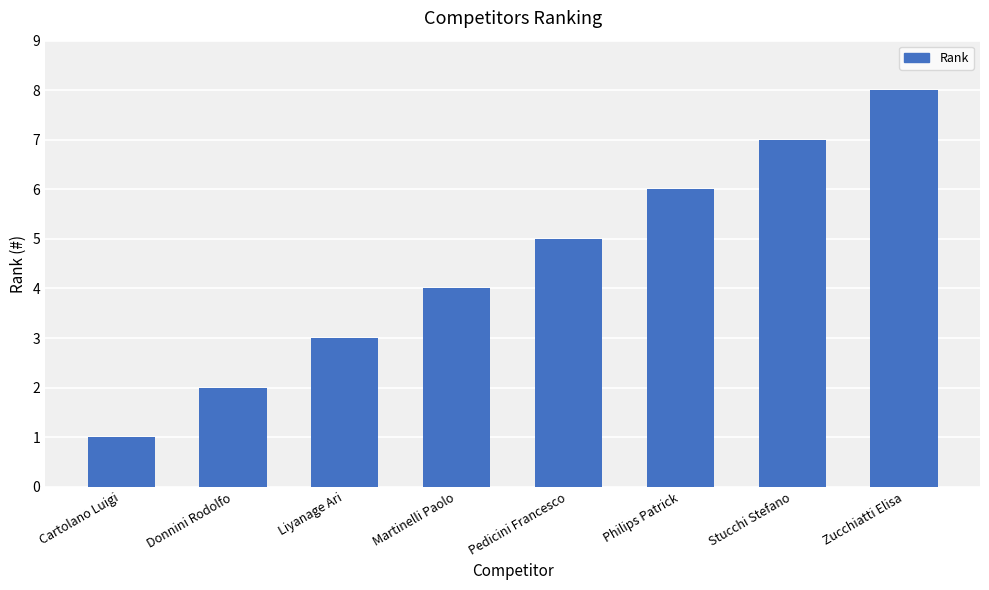

Which category has the highest value across all series?

Zucchiatti Elisa